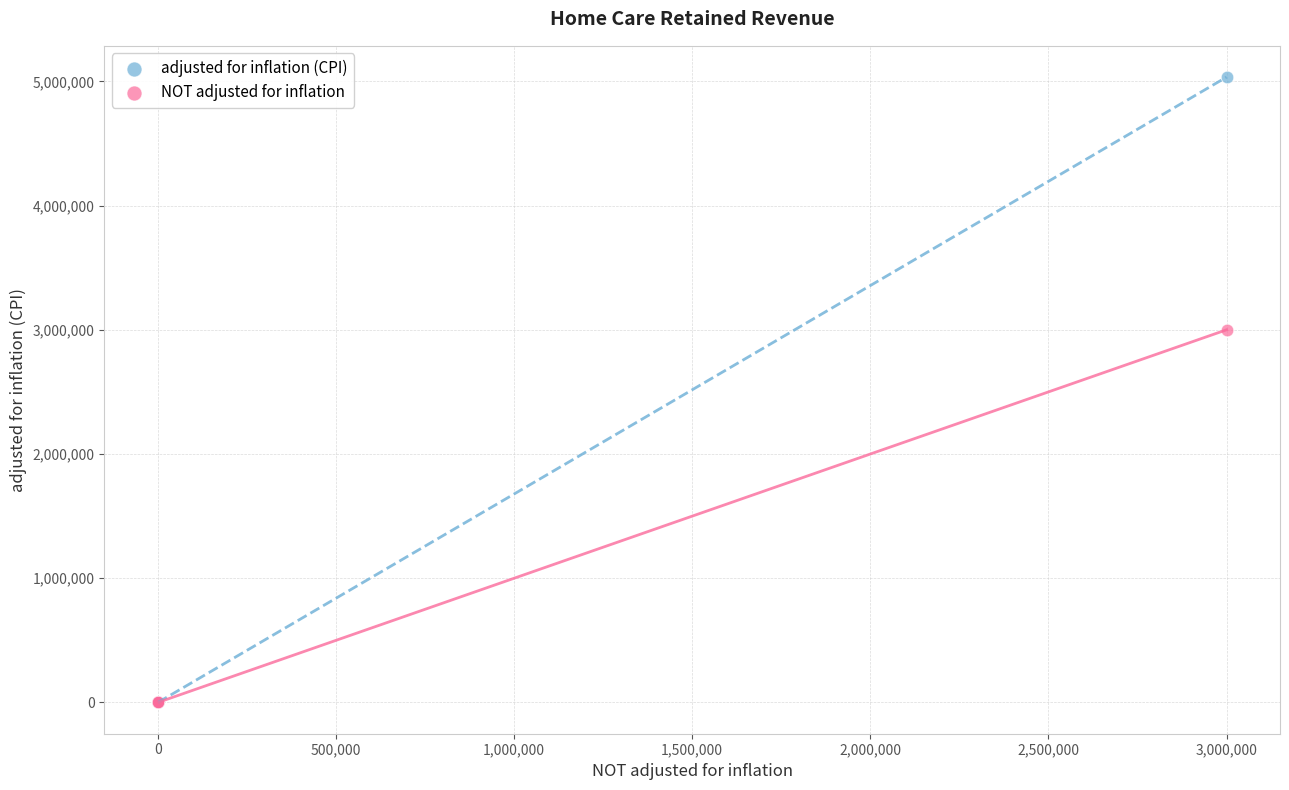

Across all series, what Y value is closest to 2517110?

3000000